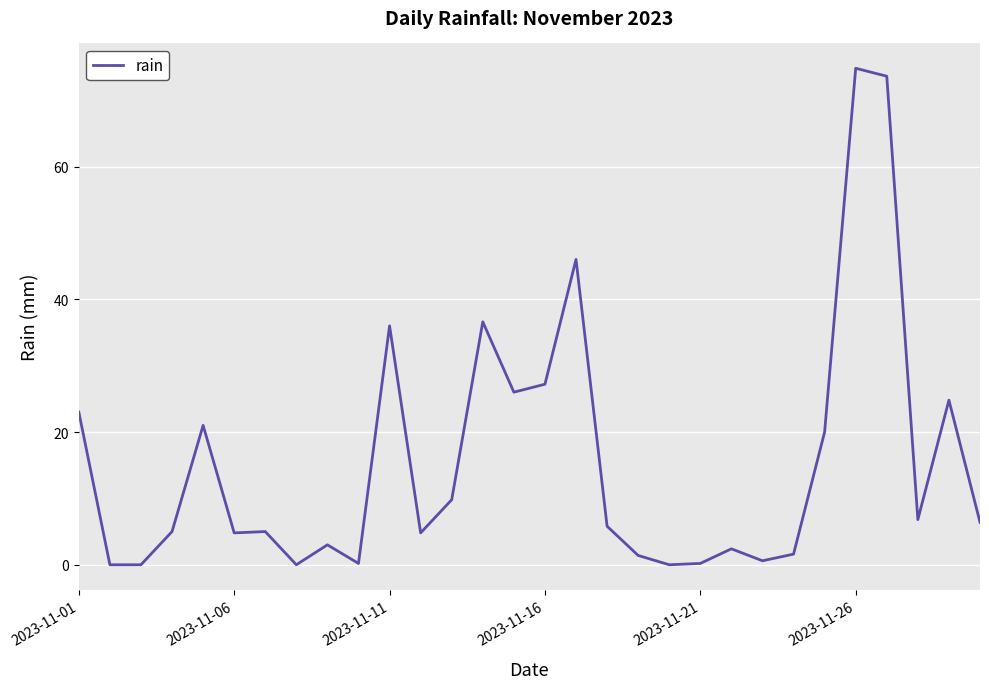

What is the maximum value shown in the chart?

74.8